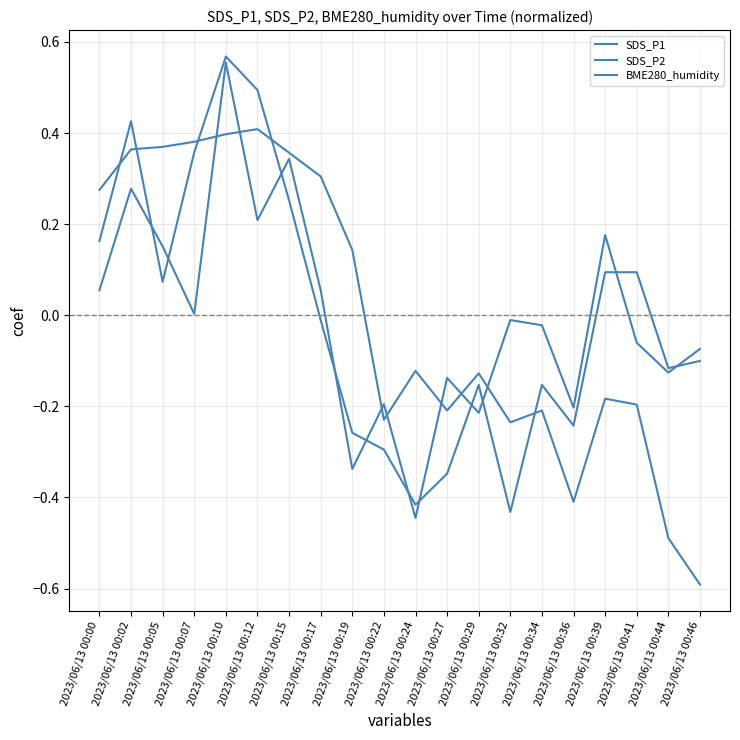

How many categories are shown in the chart?

20